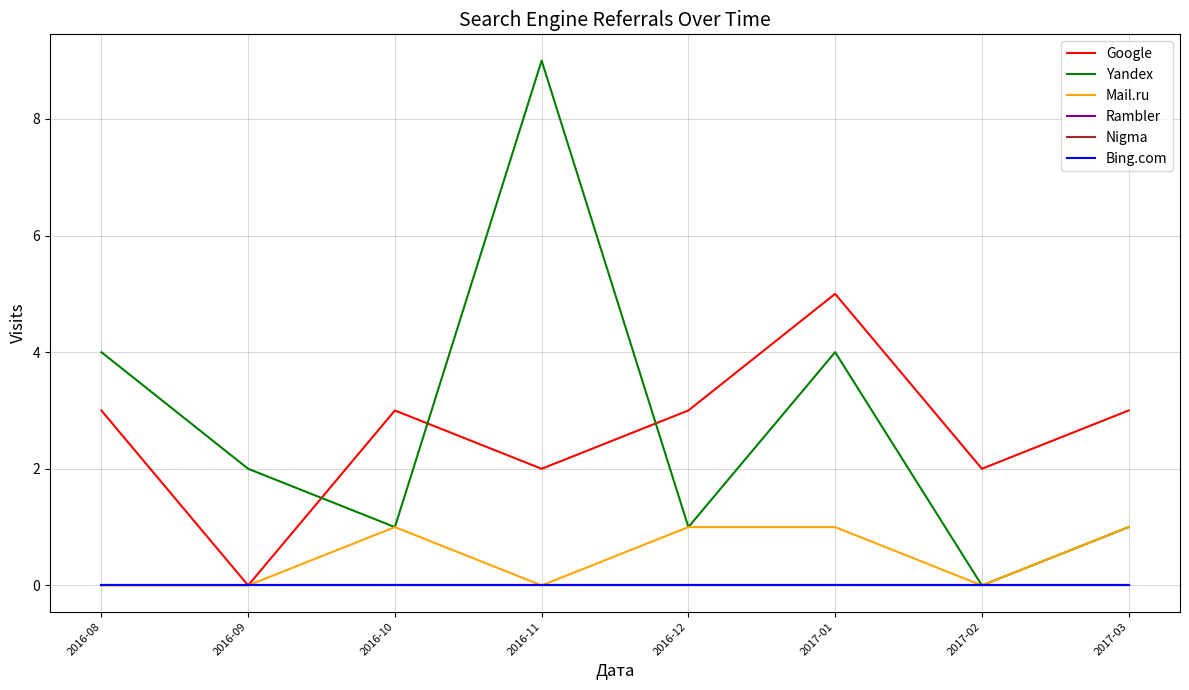

Does the chart have visible grid lines?

Yes